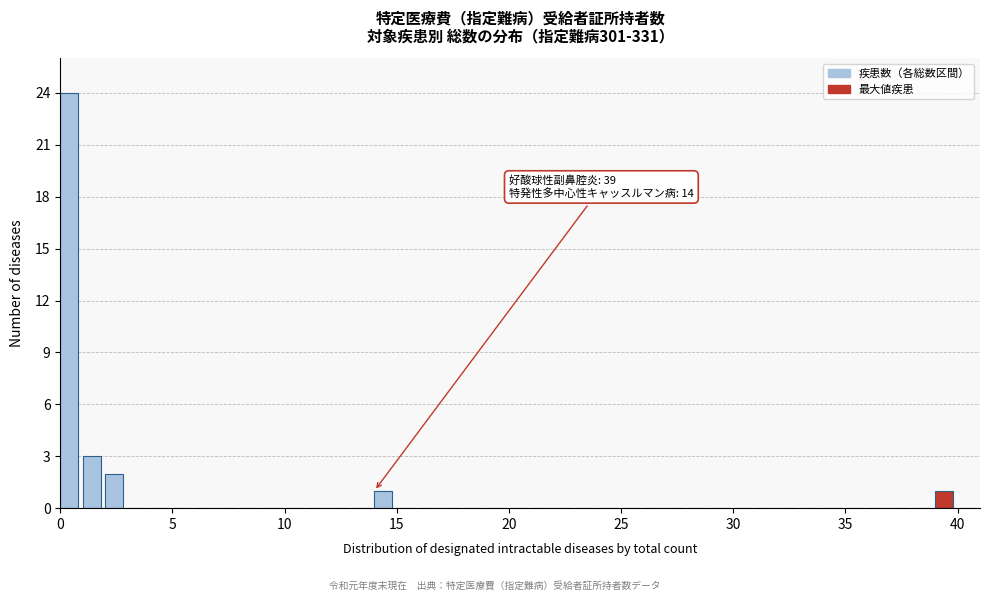

Read against the x-axis, roughly where is the centre of the tallest bar?

0.5